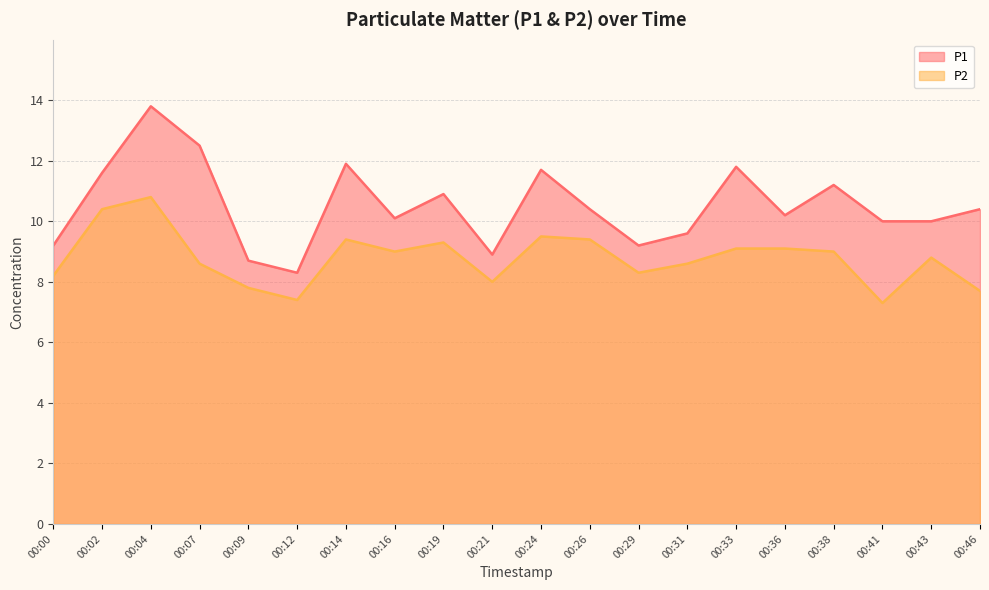

True or false: P1 and P2 cross at least once.

False